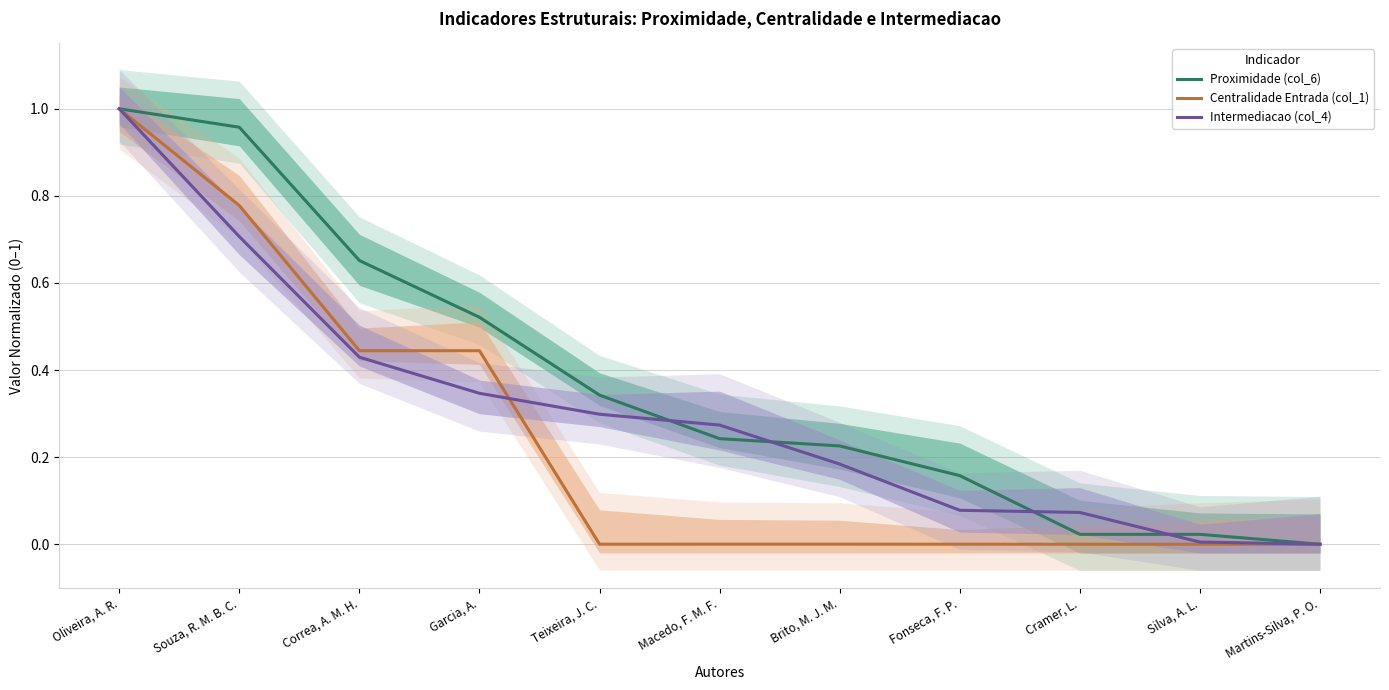

Which has a higher value, Macedo, F. M. F. or Correa, A. M. H.?

Correa, A. M. H.